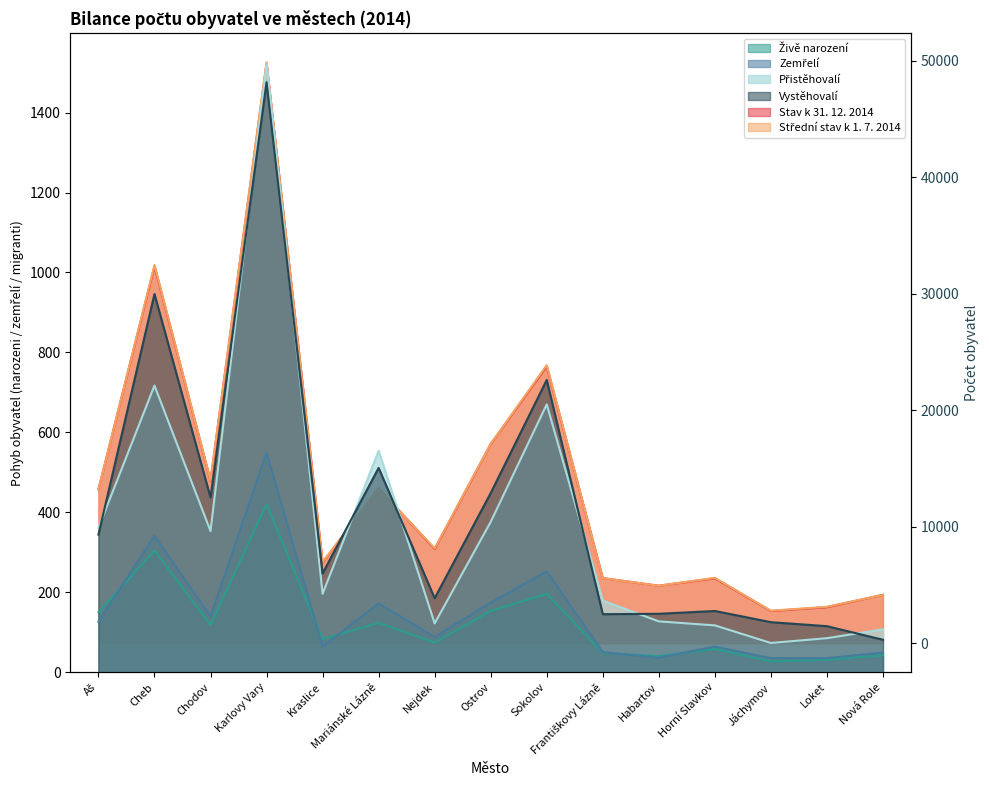

Reading left to right, list all the values displayed in this chart.

Stav k 31. 12. 2014: Aš=13204	Cheb=32351	Chodov=13940	Karlovy Vary=49781	Kraslice=6920	Mariánské Lázně=13283	Nejdek=8079	Ostrov=17089	Sokolov=23762	Františkovy Lázně=5579	Habartov=4927	Horní Slavkov=5566	Jáchymov=2755	Loket=3083	Nová Role=4149
Střední stav k 1. 7. 2014: Aš=13177	Cheb=32460	Chodov=13979	Karlovy Vary=49848	Kraslice=6951	Mariánské Lázně=13244	Nejdek=8134	Ostrov=17105	Sokolov=23857	Františkovy Lázně=5575	Habartov=4927	Horní Slavkov=5606	Jáchymov=2780	Loket=3120	Nová Role=4143
Vystěhovalí: Aš=344	Cheb=946	Chodov=437	Karlovy Vary=1476	Kraslice=247	Mariánské Lázně=511	Nejdek=185	Ostrov=448	Sokolov=731	Františkovy Lázně=145	Habartov=146	Horní Slavkov=153	Jáchymov=125	Loket=115	Nová Role=81
Přistěhovalí: Aš=361	Cheb=717	Chodov=353	Karlovy Vary=1522	Kraslice=196	Mariánské Lázně=554	Nejdek=122	Ostrov=376	Sokolov=670	Františkovy Lázně=179	Habartov=127	Horní Slavkov=117	Jáchymov=73	Loket=85	Nová Role=107
Živě narození: Aš=150	Cheb=304	Chodov=118	Karlovy Vary=420	Kraslice=83	Mariánské Lázně=123	Nejdek=74	Ostrov=153	Sokolov=196	Františkovy Lázně=48	Habartov=40	Horní Slavkov=58	Jáchymov=27	Loket=31	Nová Role=42
Zemřelí: Aš=126	Cheb=341	Chodov=139	Karlovy Vary=549	Kraslice=64	Mariánské Lázně=172	Nejdek=88	Ostrov=174	Sokolov=252	Františkovy Lázně=50	Habartov=36	Horní Slavkov=64	Jáchymov=35	Loket=35	Nová Role=49